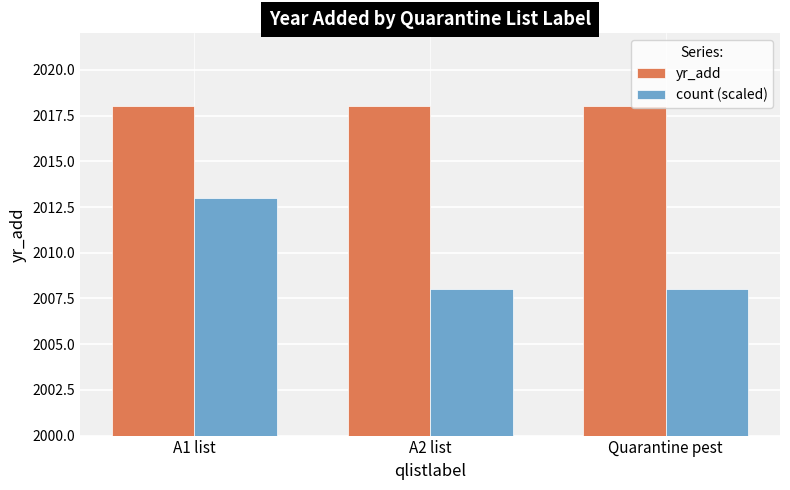

Rank the series by their average value, from highest to lowest.

yr_add, count (scaled)